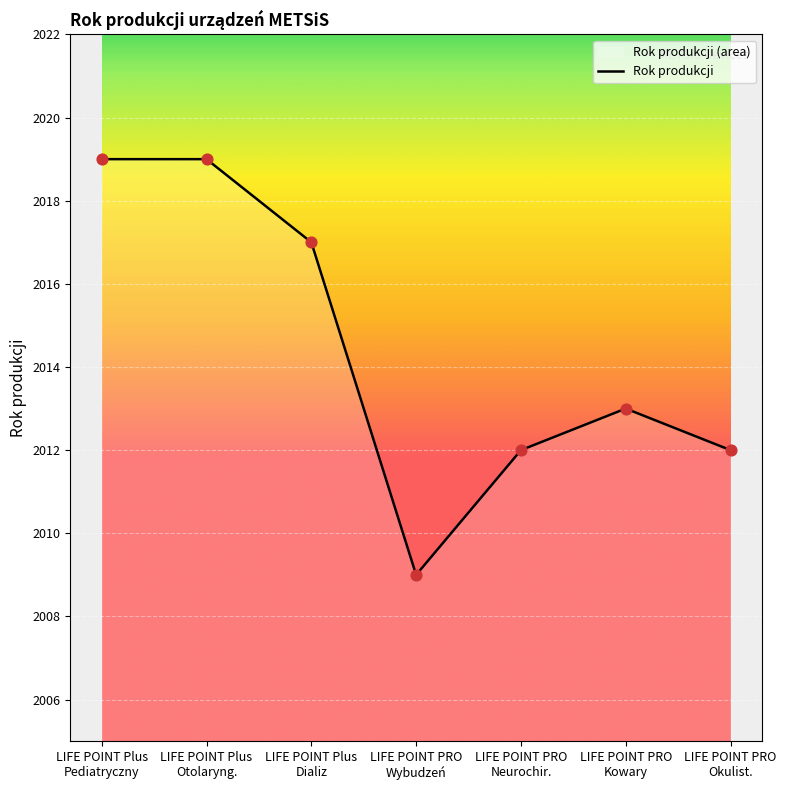

What is the difference between the maximum and minimum values?

10